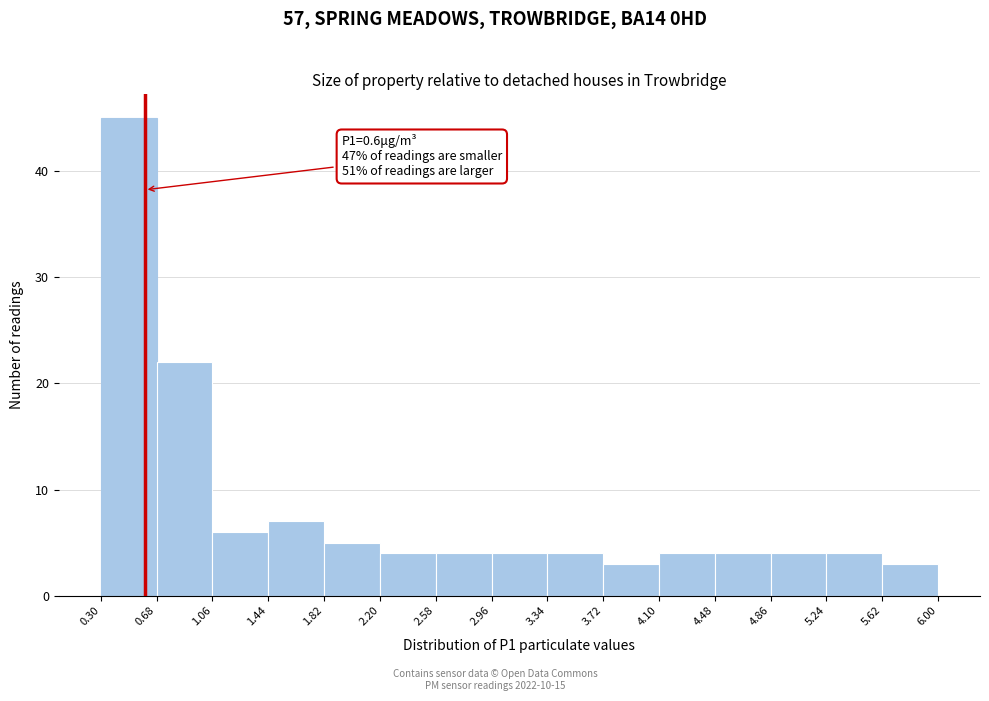

Over which range of the x-axis is the bar tallest?

0.30 to 0.68